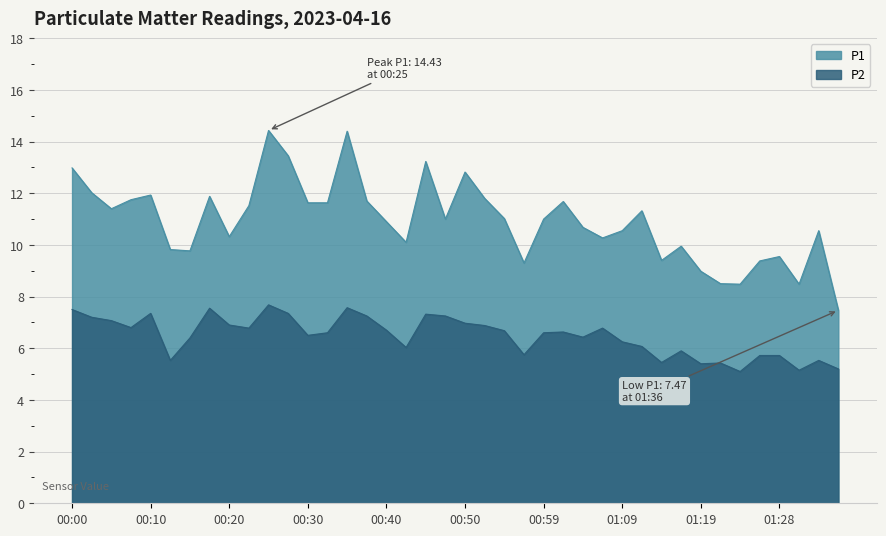

The value of P1 at 01:28 is 13.9. True or false?

False